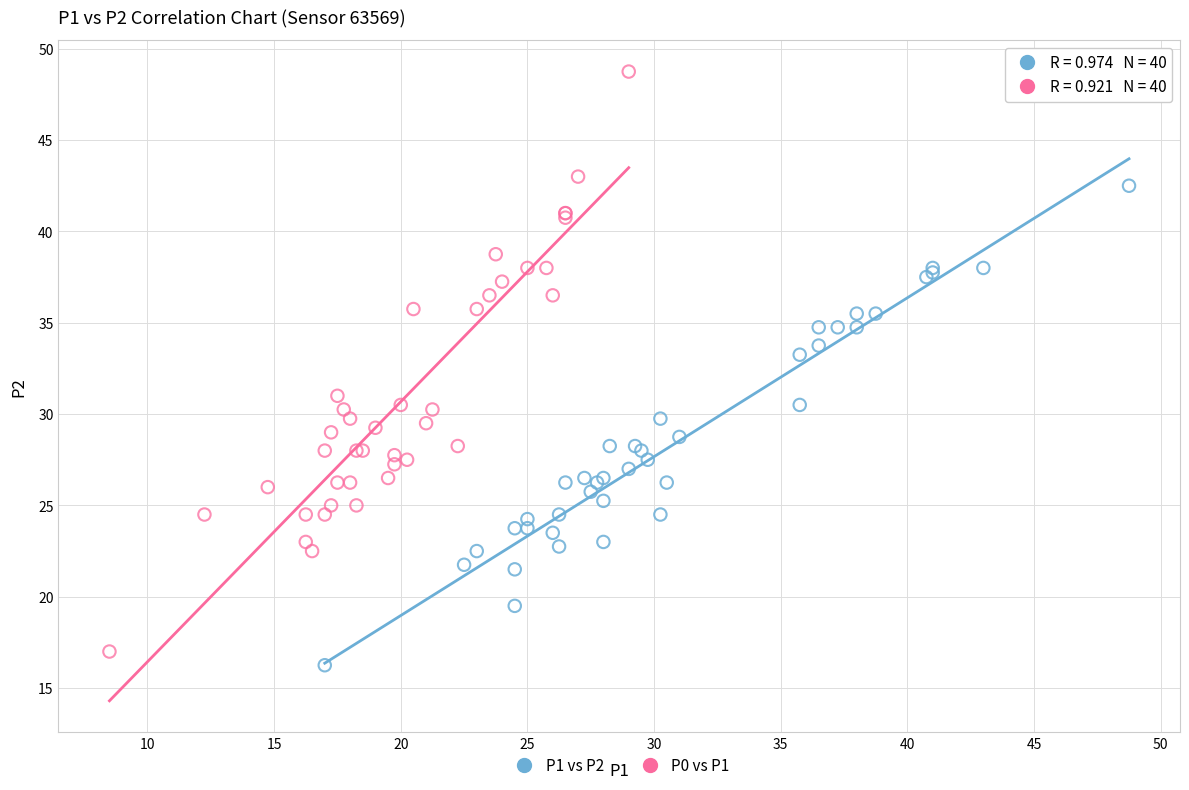

Which series has the largest Y range (max minus min)?

P0 vs P1